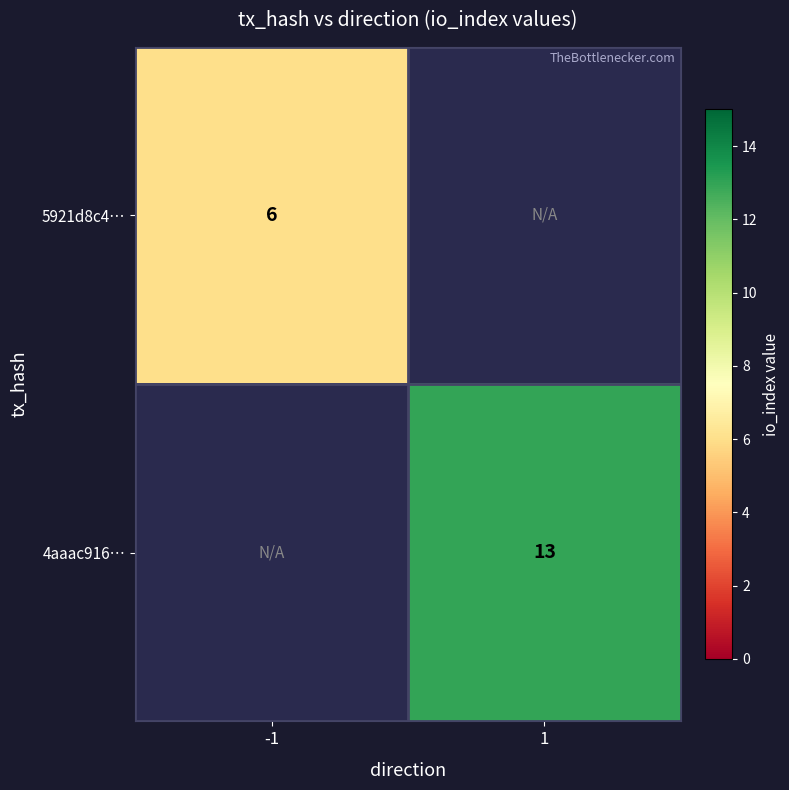

At how many categories does at least one series exceed 7?

1